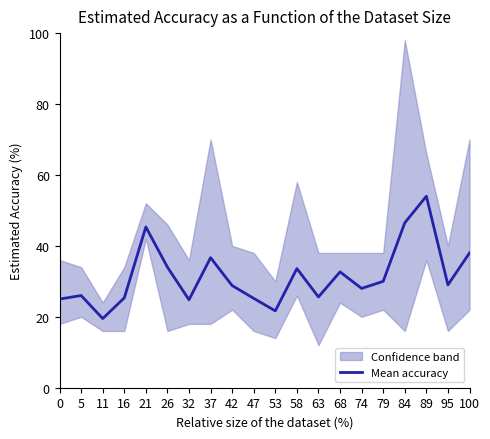

Reading left to right, what are all the values shown in this chart?

0=25.0	5=26.0	11=19.5	16=25.3	21=45.3	26=34.0	32=24.8	37=36.7	42=28.8	47=25.2	53=21.7	58=33.6	63=25.6	68=32.7	74=28.0	79=30.0	84=46.5	89=54.0	95=29.0	100=38.0